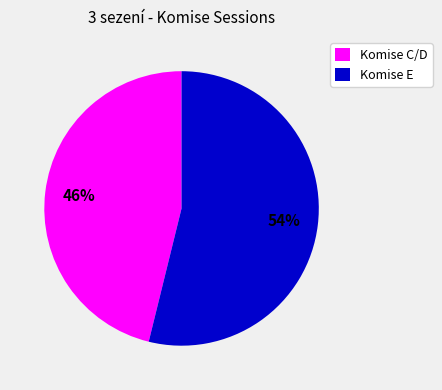

To the nearest percent, what percentage of the pie is Komise C/D?

46%